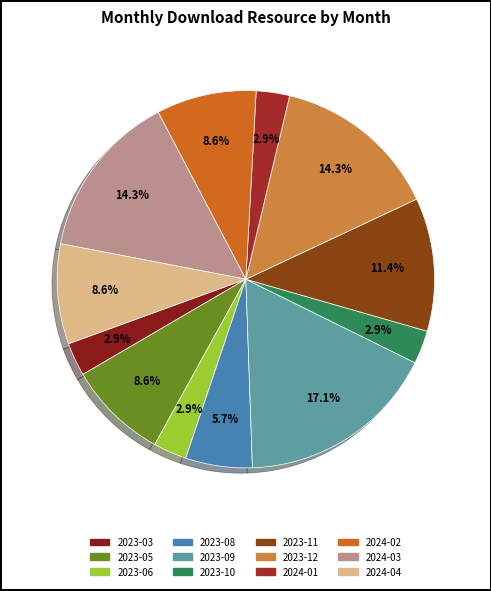

What is the change in value from 2023-08 to 2024-02?

+1